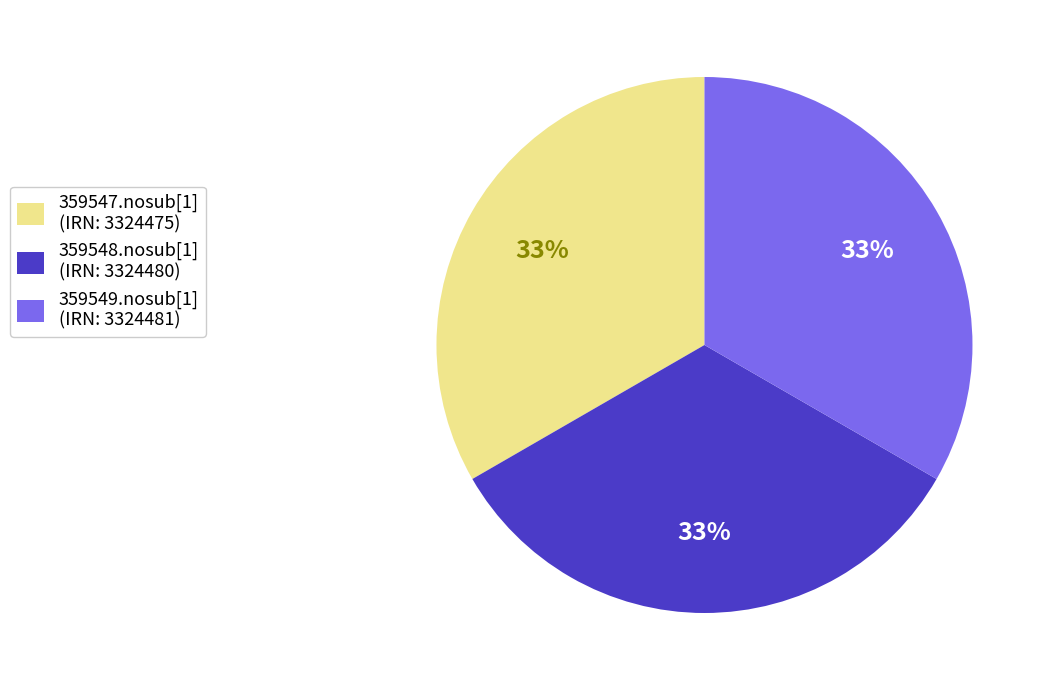

How many segments does this pie chart have?

3